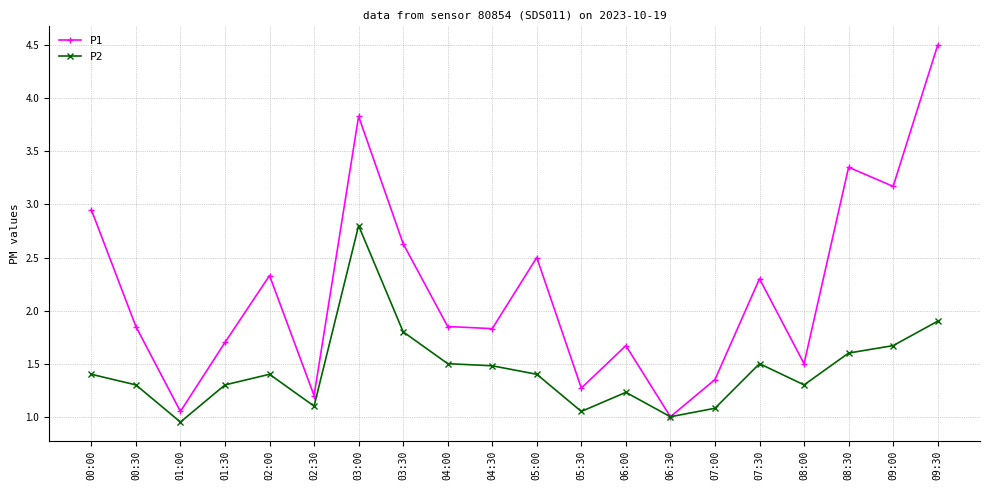

What is the total value across all series at 02:30?

2.3